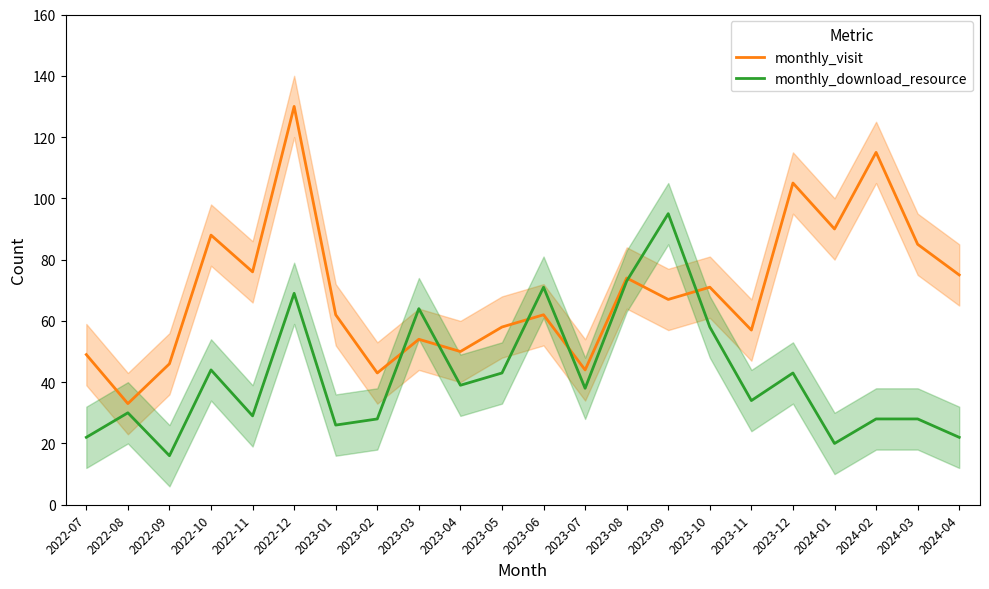

Reading right to left, extract all data points from this chart.

monthly_visit: 2024-04=75	2024-03=85	2024-02=115	2024-01=90	2023-12=105	2023-11=57	2023-10=71	2023-09=67	2023-08=74	2023-07=44	2023-06=62	2023-05=58	2023-04=50	2023-03=54	2023-02=43	2023-01=62	2022-12=130	2022-11=76	2022-10=88	2022-09=46	2022-08=33	2022-07=49
monthly_download_resource: 2024-04=22	2024-03=28	2024-02=28	2024-01=20	2023-12=43	2023-11=34	2023-10=58	2023-09=95	2023-08=73	2023-07=38	2023-06=71	2023-05=43	2023-04=39	2023-03=64	2023-02=28	2023-01=26	2022-12=69	2022-11=29	2022-10=44	2022-09=16	2022-08=30	2022-07=22